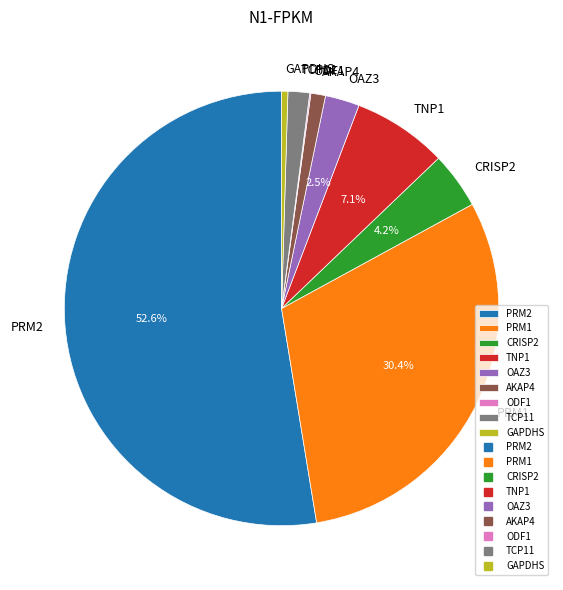

What percentage is NOT represented by CRISP2?

95.8%